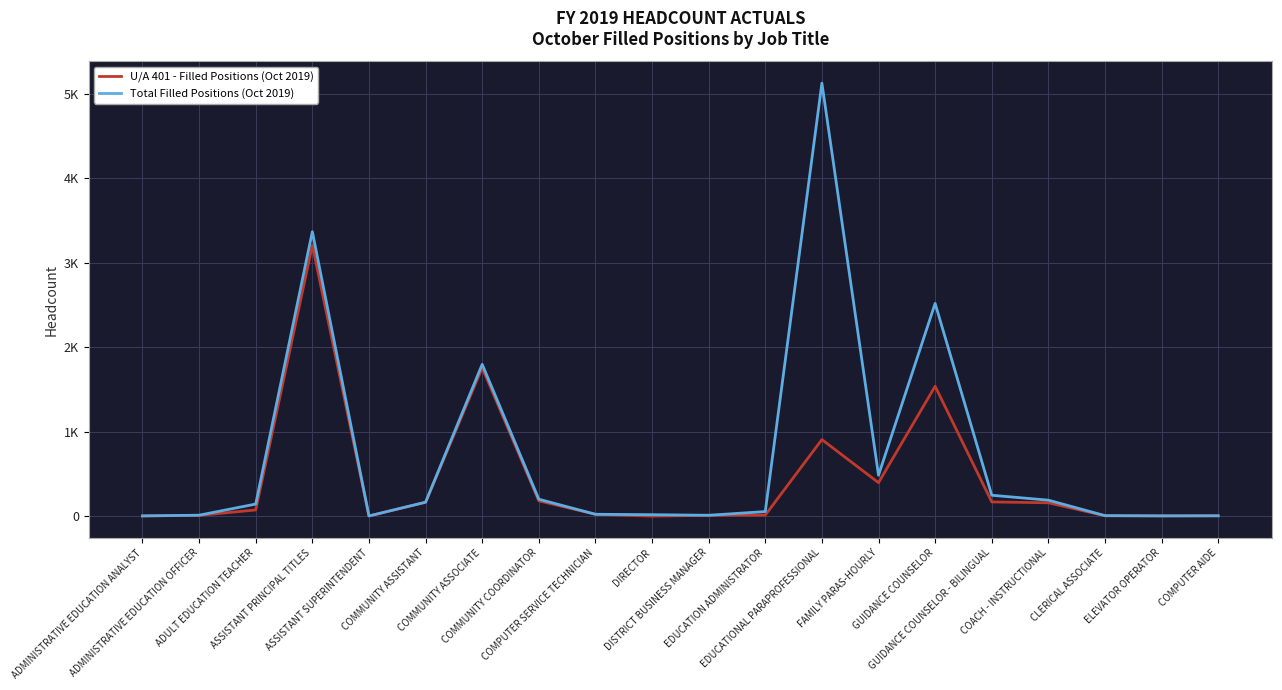

Is the value of U/A 401 - Filled Positions (Oct 2019) at CLERICAL ASSOCIATE greater than the value of Total Filled Positions (Oct 2019) at EDUCATIONAL PARAPROFESSIONAL?

No